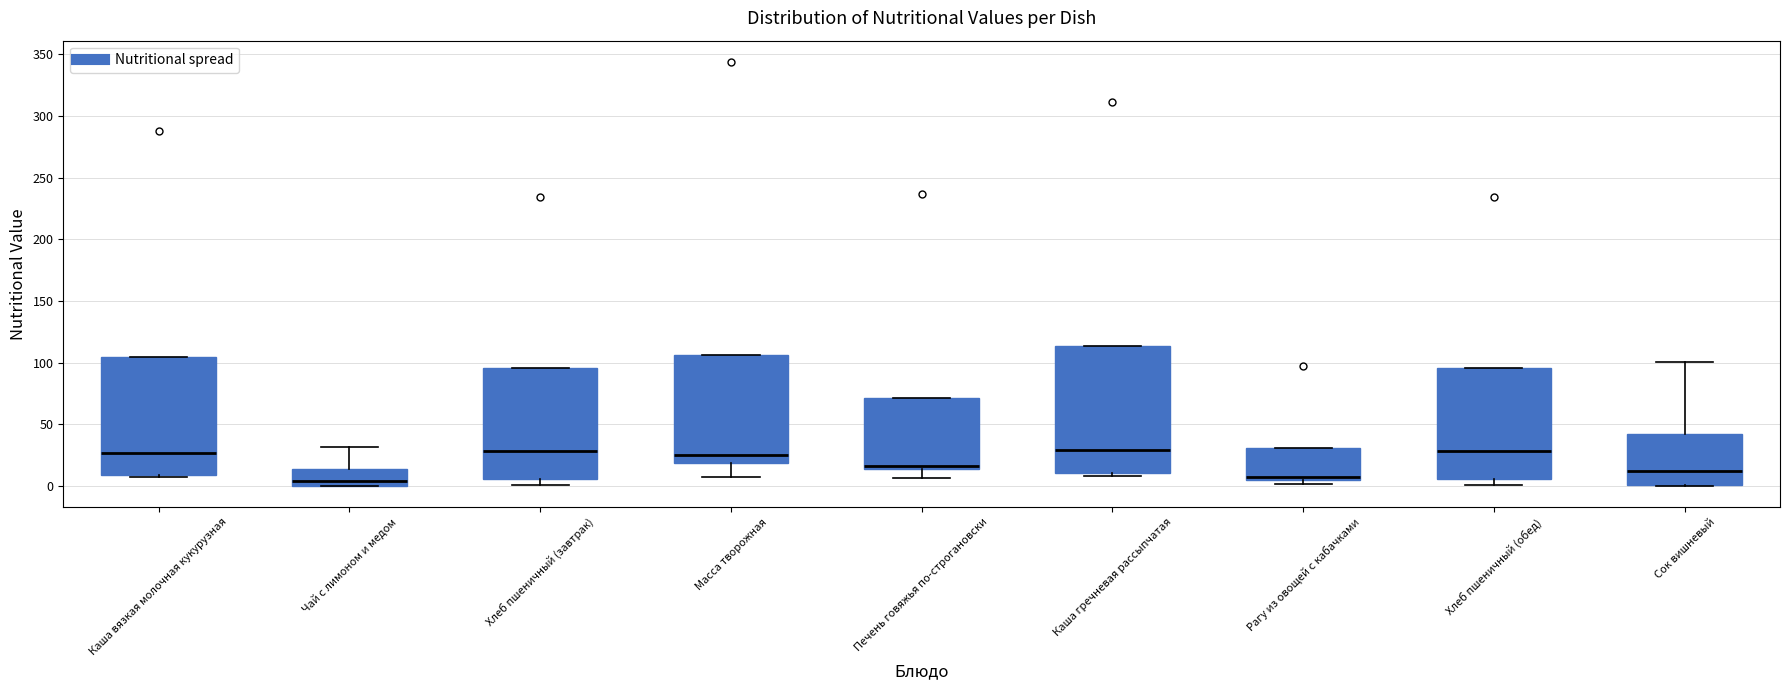

Comparing the boxes themselves (not the whiskers), which one is the tallest?

Каша гречневая рассыпчатая